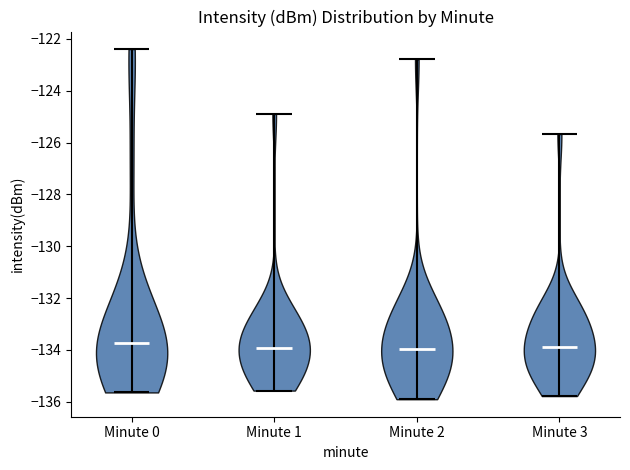

What is the lowest point the violin for Minute 2 reaches on the y-axis? The values are not printed on the chart, so give them approximately, as read against the axis.

-136.0